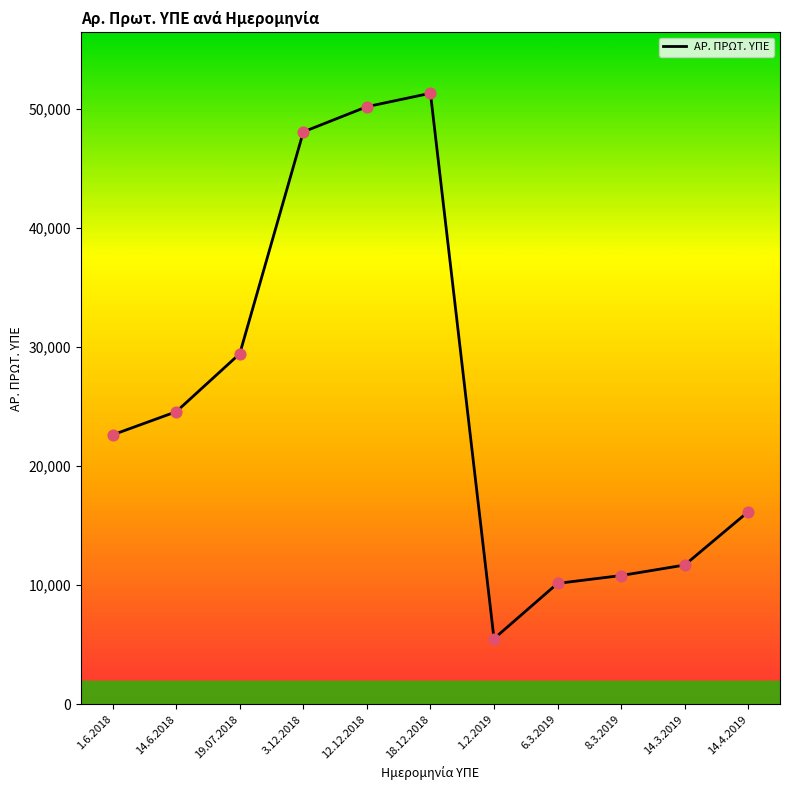

Approximately how many times larger is the value at 1.2.2019 compared to 8.3.2019?

0.5